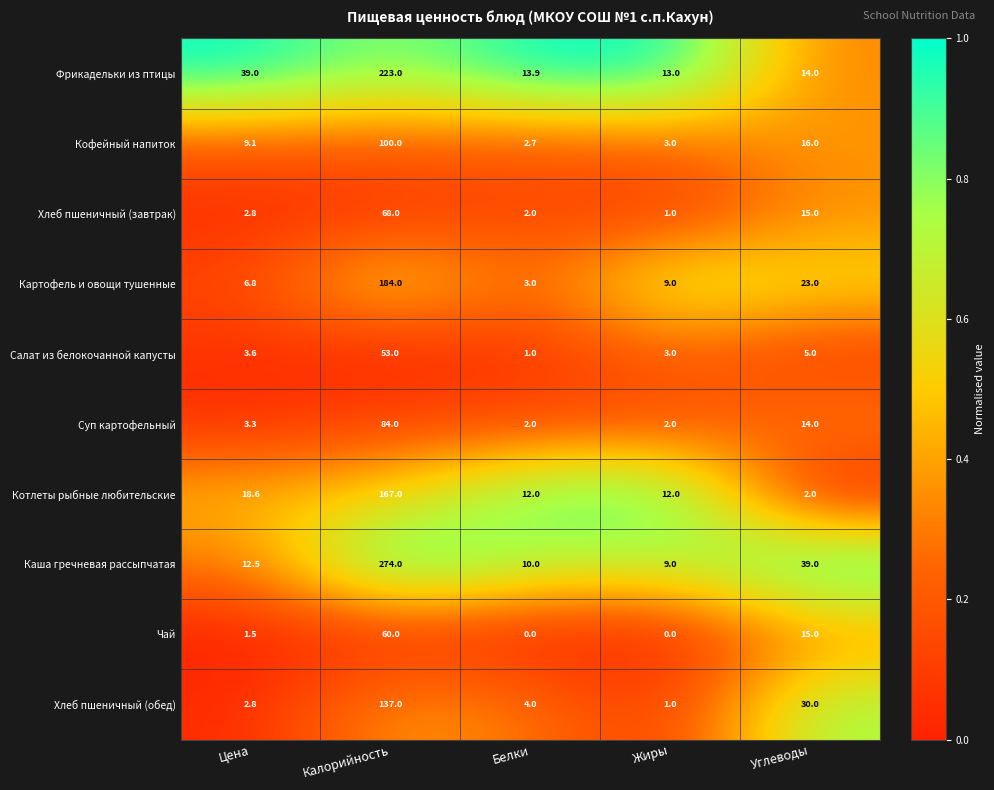

Rank the series at Калорийность from lowest to highest value.

Салат из белокочанной капусты, Чай, Хлеб пшеничный (завтрак), Суп картофельный, Кофейный напиток, Хлеб пшеничный (обед), Котлеты рыбные любительские, Картофель и овощи тушенные, Фрикадельки из птицы, Каша гречневая рассыпчатая